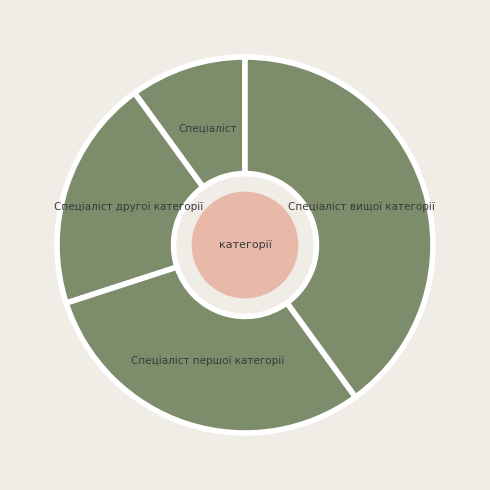

Rank the categories by value from lowest to highest.

Спеціаліст, Спеціаліст другої категорії, Спеціаліст першої категорії, Спеціаліст вищої категорії